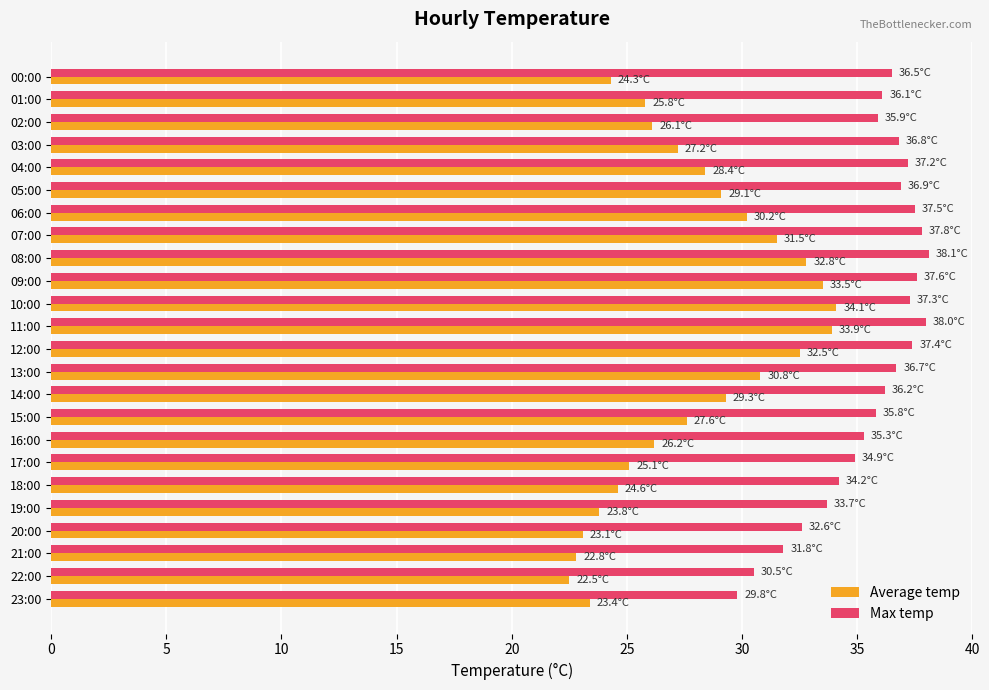

At how many categories does at least one series exceed 33?

20